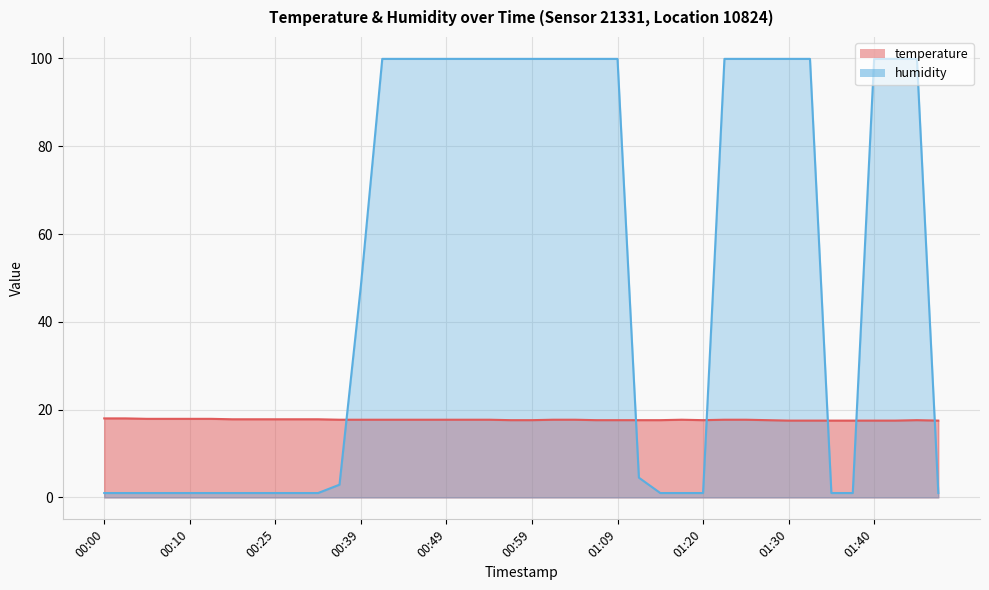

What is the difference between the highest and lowest values at 01:22?

82.2